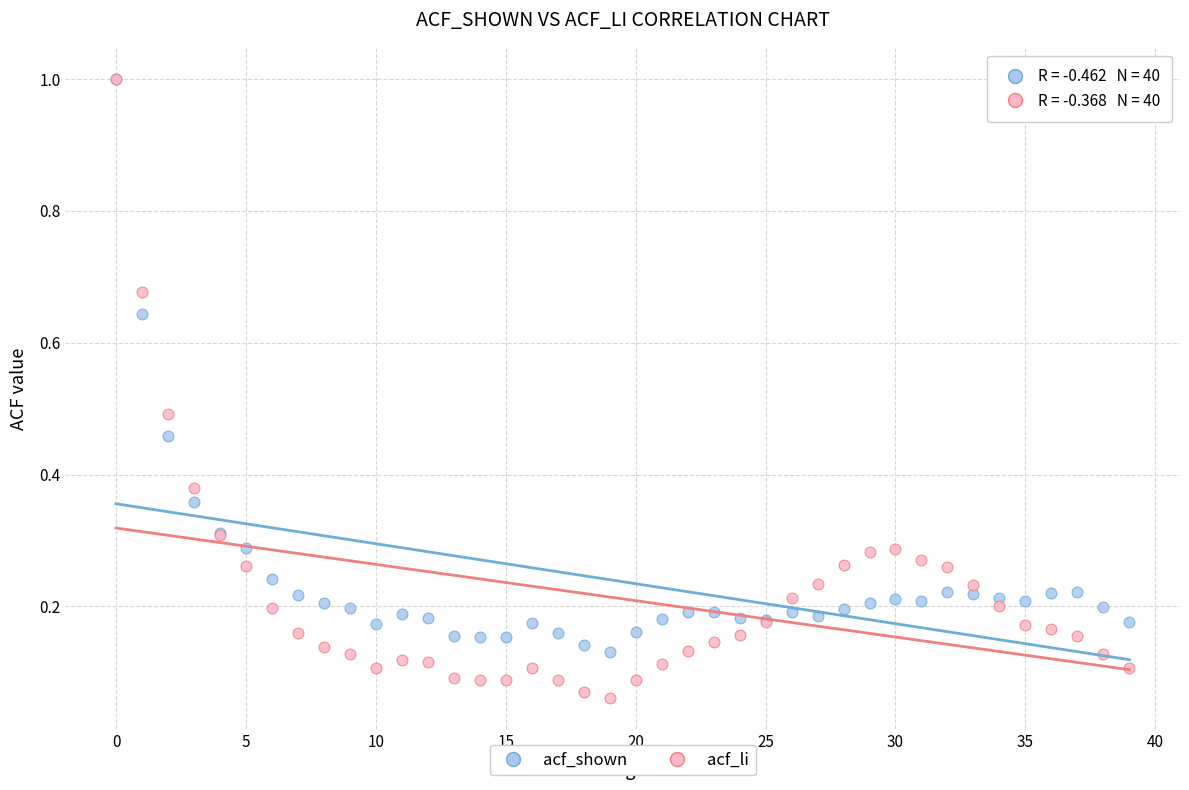

What are all the series names shown in the legend?

acf_shown, acf_li